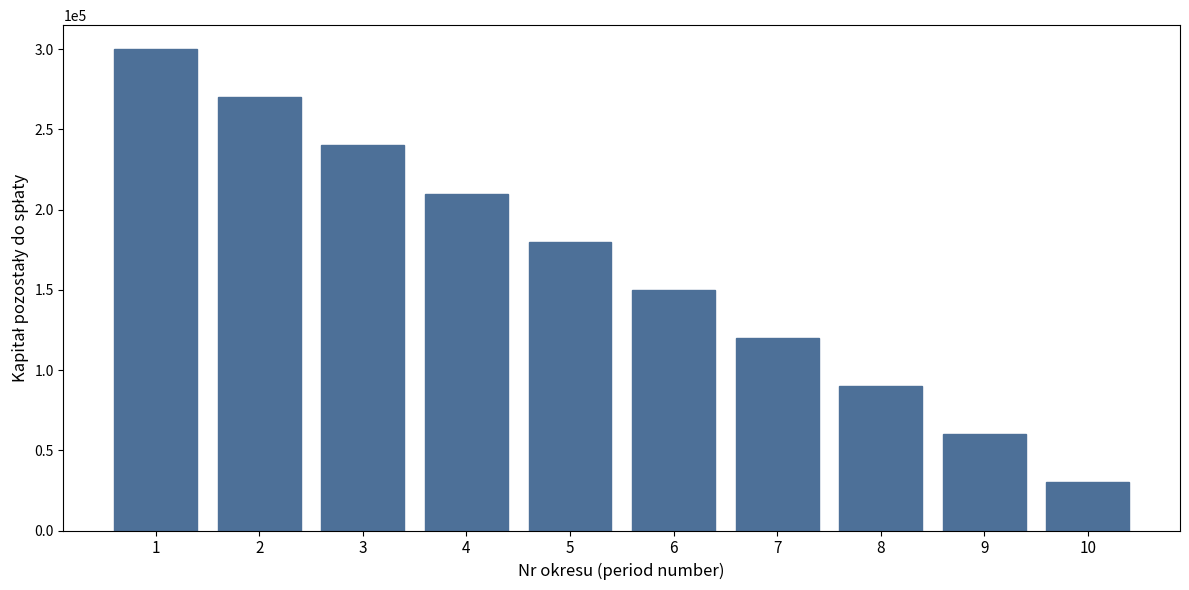

Reading right to left, transcribe all the data shown in this chart.

30000	60000	90000	120000	150000	180000	210000	240000	270000	300000